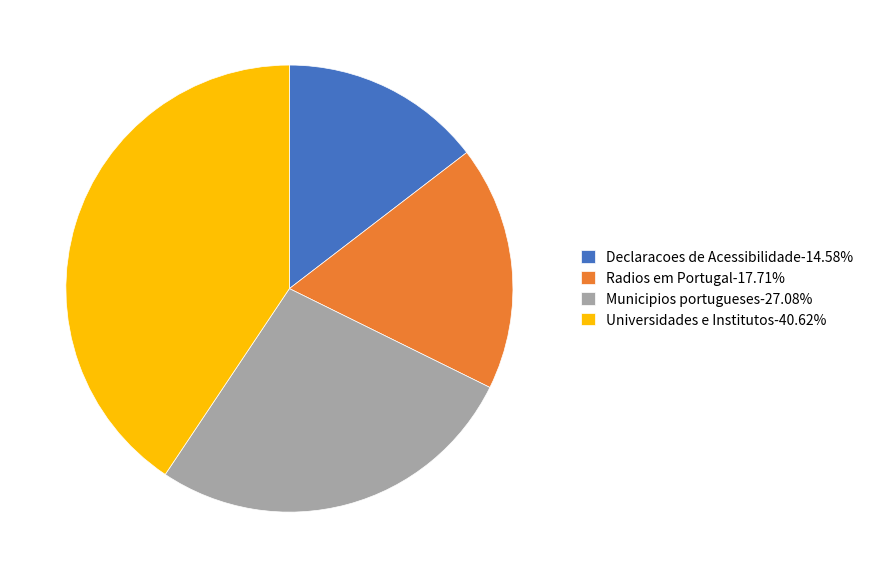

Combined, do Universidades e Institutos and Declaracoes de Acessibilidade account for over 50%?

Yes